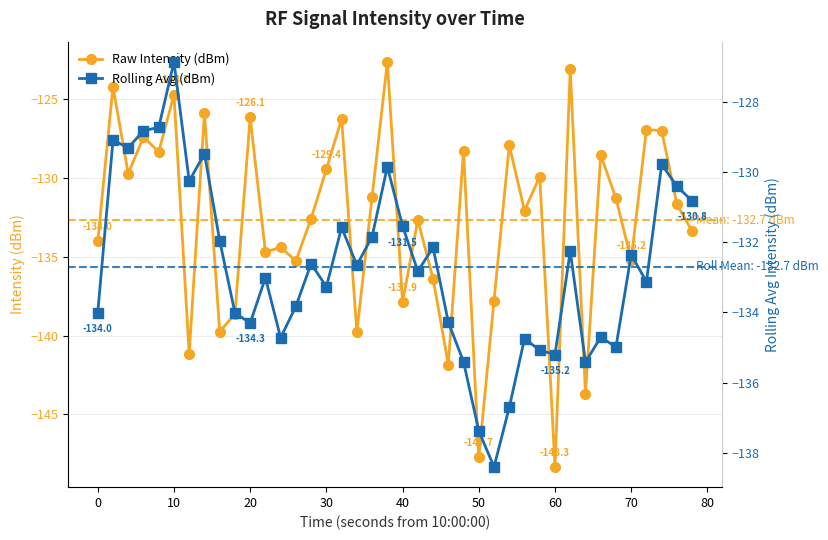

How many distinct data groups are displayed?

2